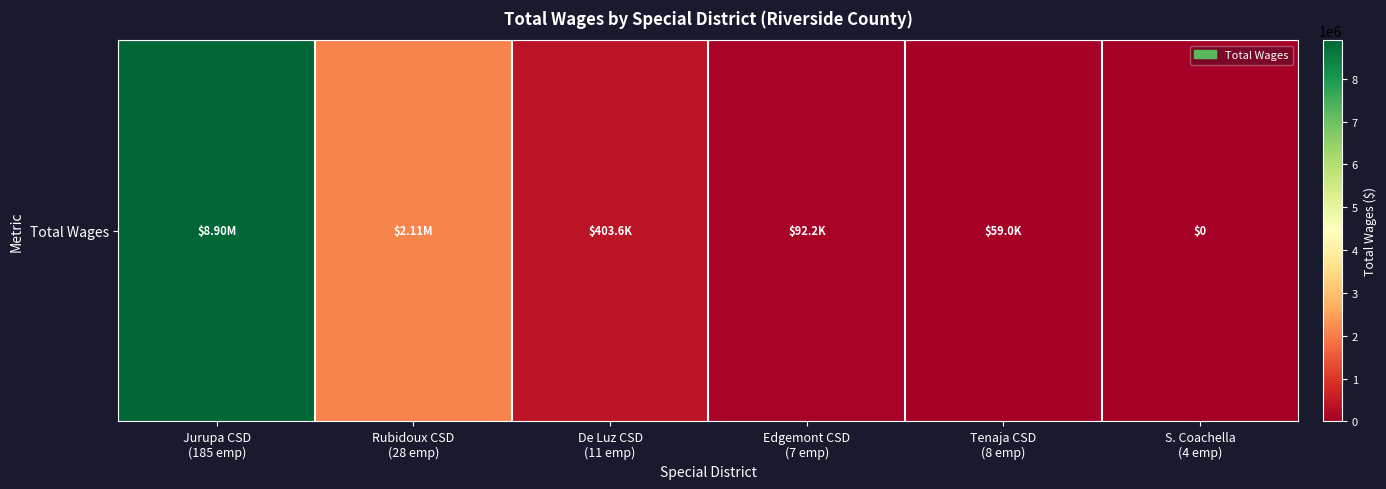

What is the difference between the values at Edgemont CSD
(7 emp) and Jurupa CSD
(185 emp)?

8808189